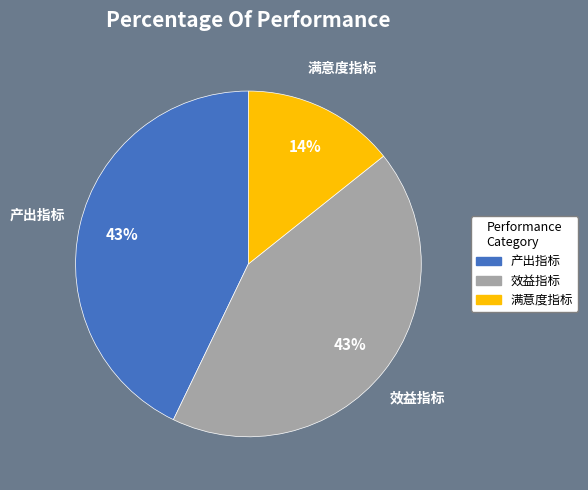

The 满意度指标 slice represents 14% of the pie. True or false?

True